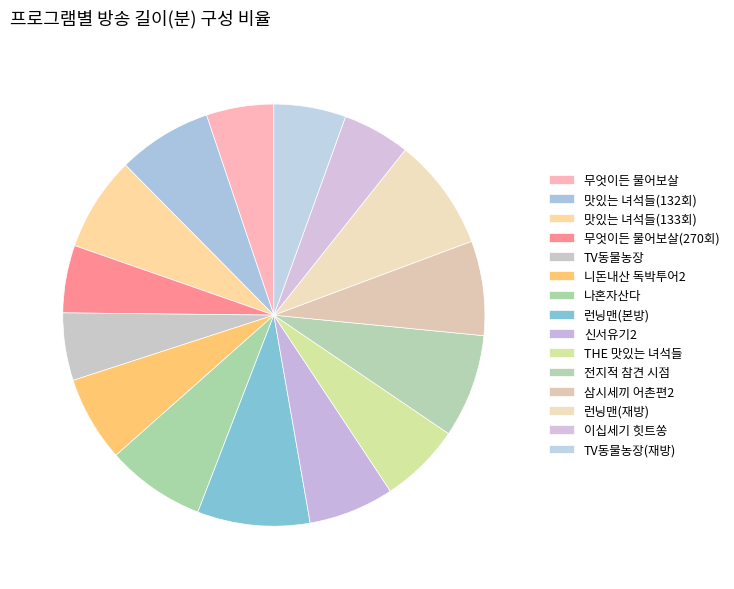

Is it true that 신서유기2 is 7% of the pie?

True